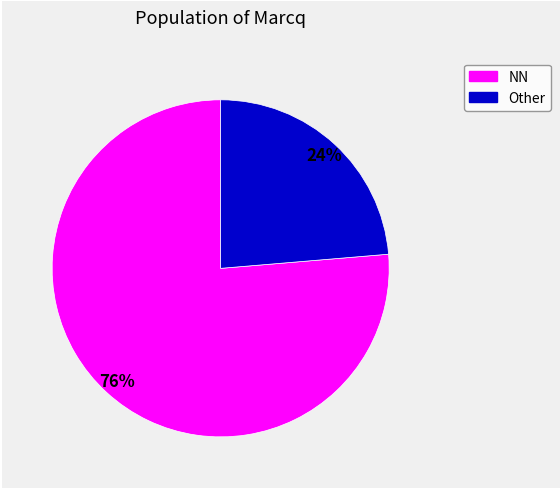

To the nearest percent, what is the average slice percentage?

50%